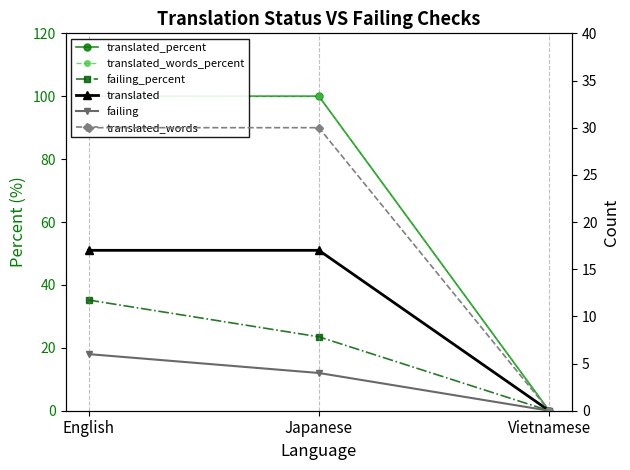

Reading left to right, what are all the values shown in this chart?

translated_percent: 100.0	100.0	0.0
translated_words_percent: 100.0	100.0	0.0
failing_percent: 35.2	23.5	0.0
translated: 17.0	17.0	0.0
failing: 6.0	4.0	0.0
translated_words: 30.0	30.0	0.0